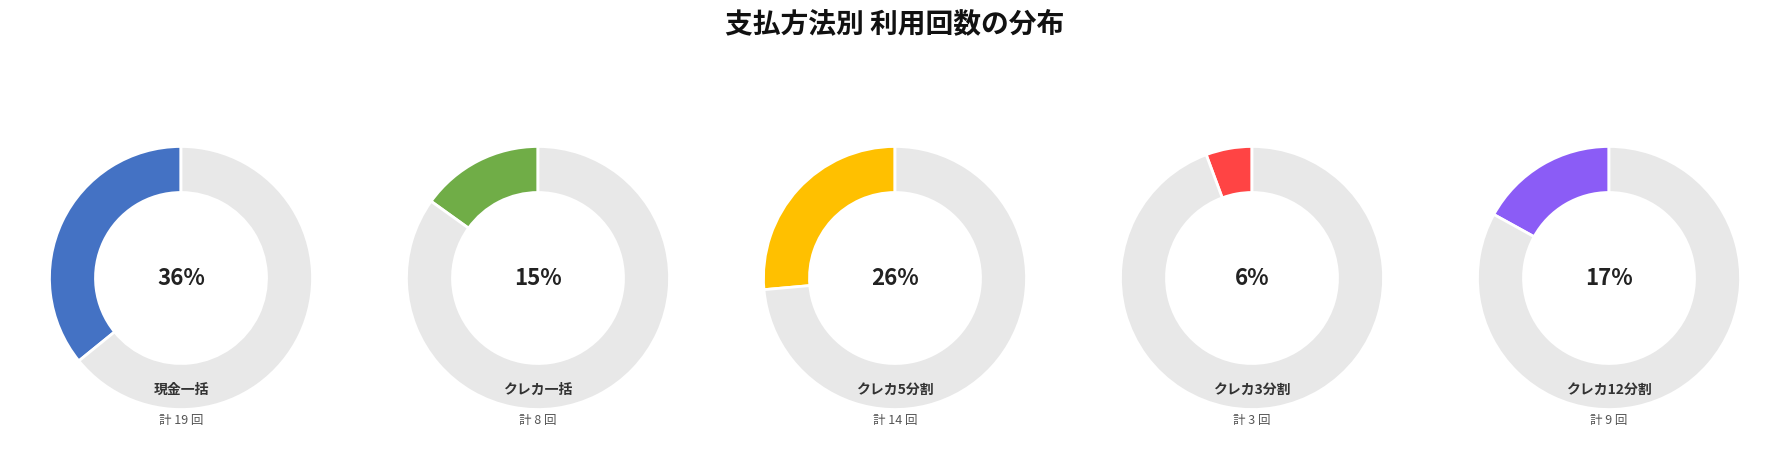

What portion of the pie excludes クレカ5分割?

74.1%